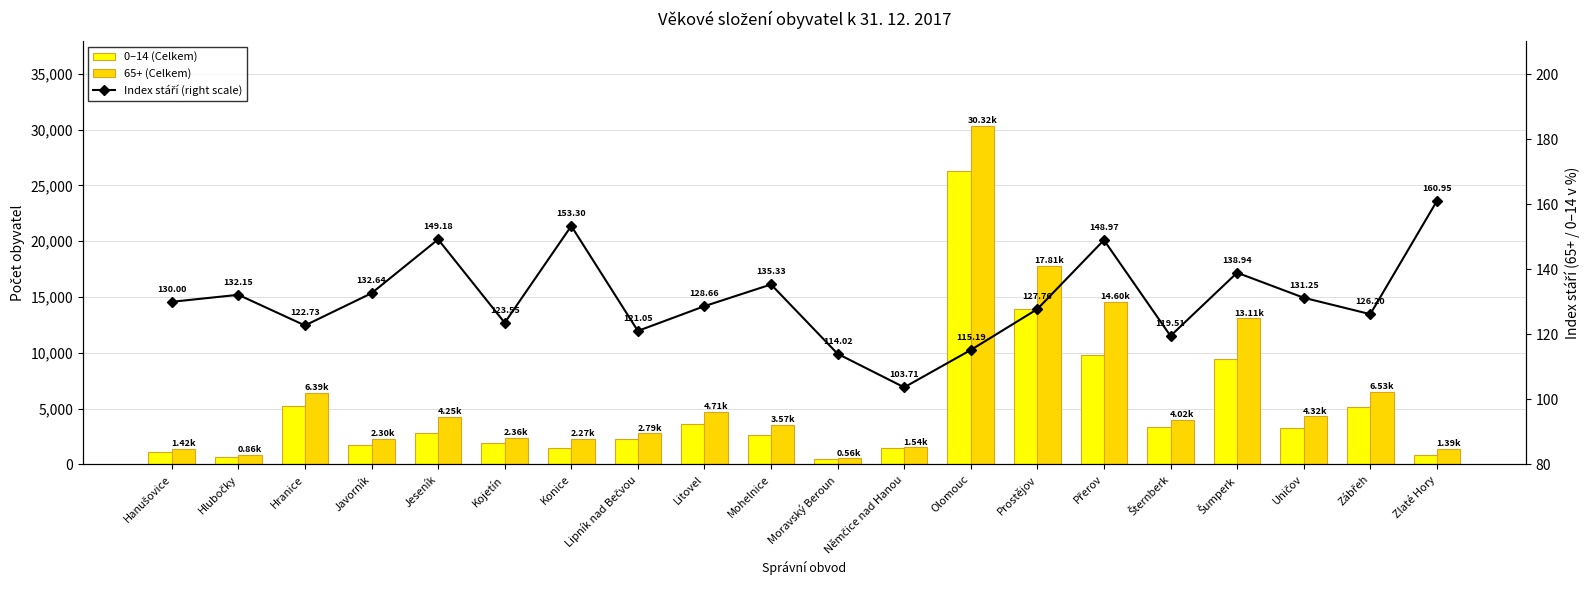

Is the value of Index stáří (right scale) at Litovel greater than the value of 0–14 (Celkem) at Zábřeh?

No